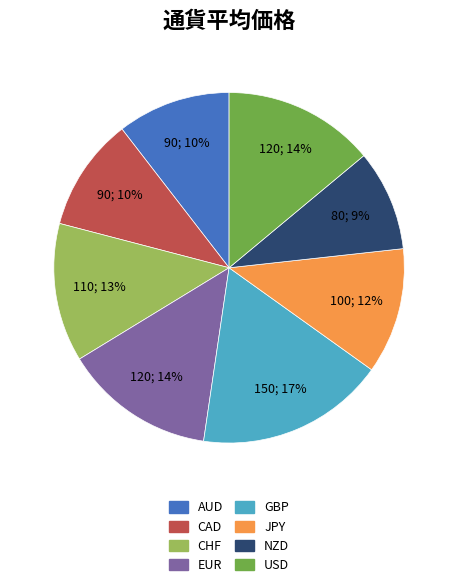

Do USD and CHF together represent more than half of the pie?

No